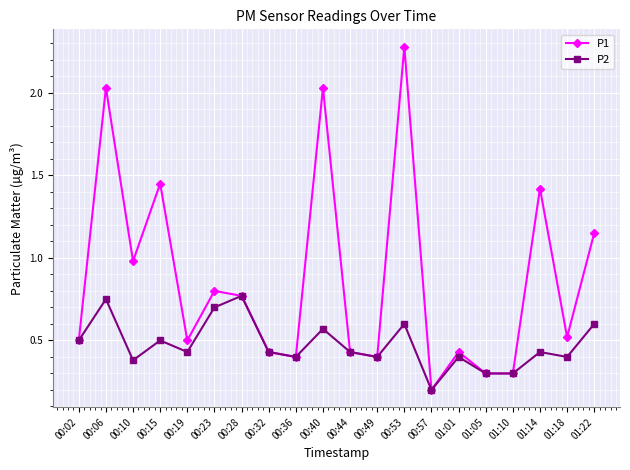

What is the label of the 20th point from the left?

01:22